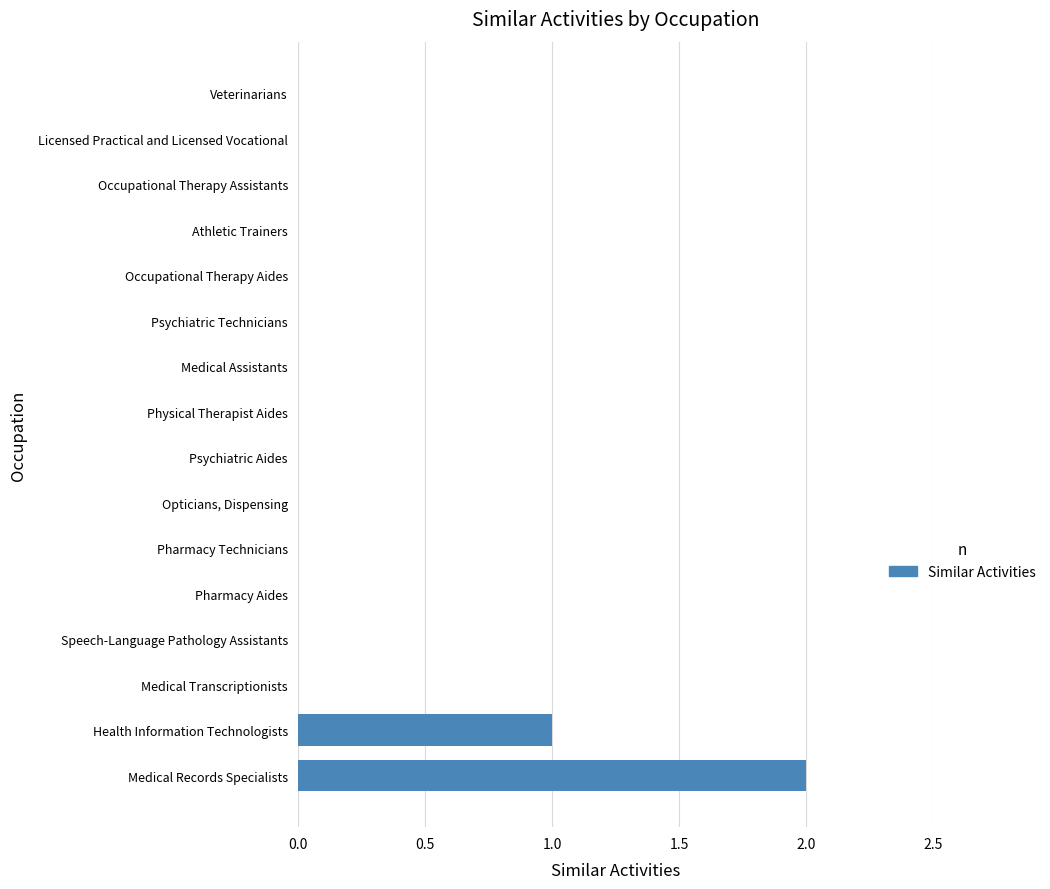

What is the maximum value shown in the chart?

2